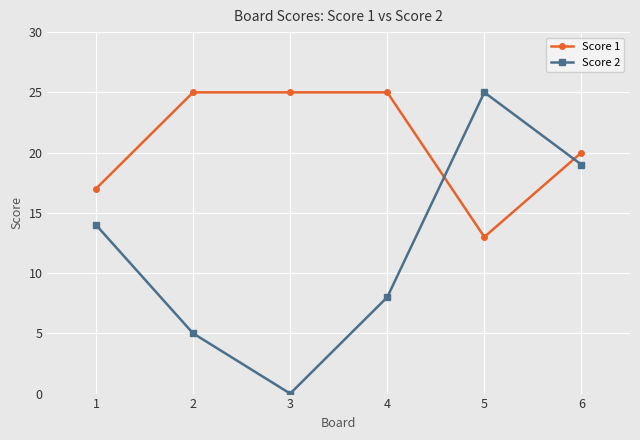

Where is the first local maximum for Score 2?

5